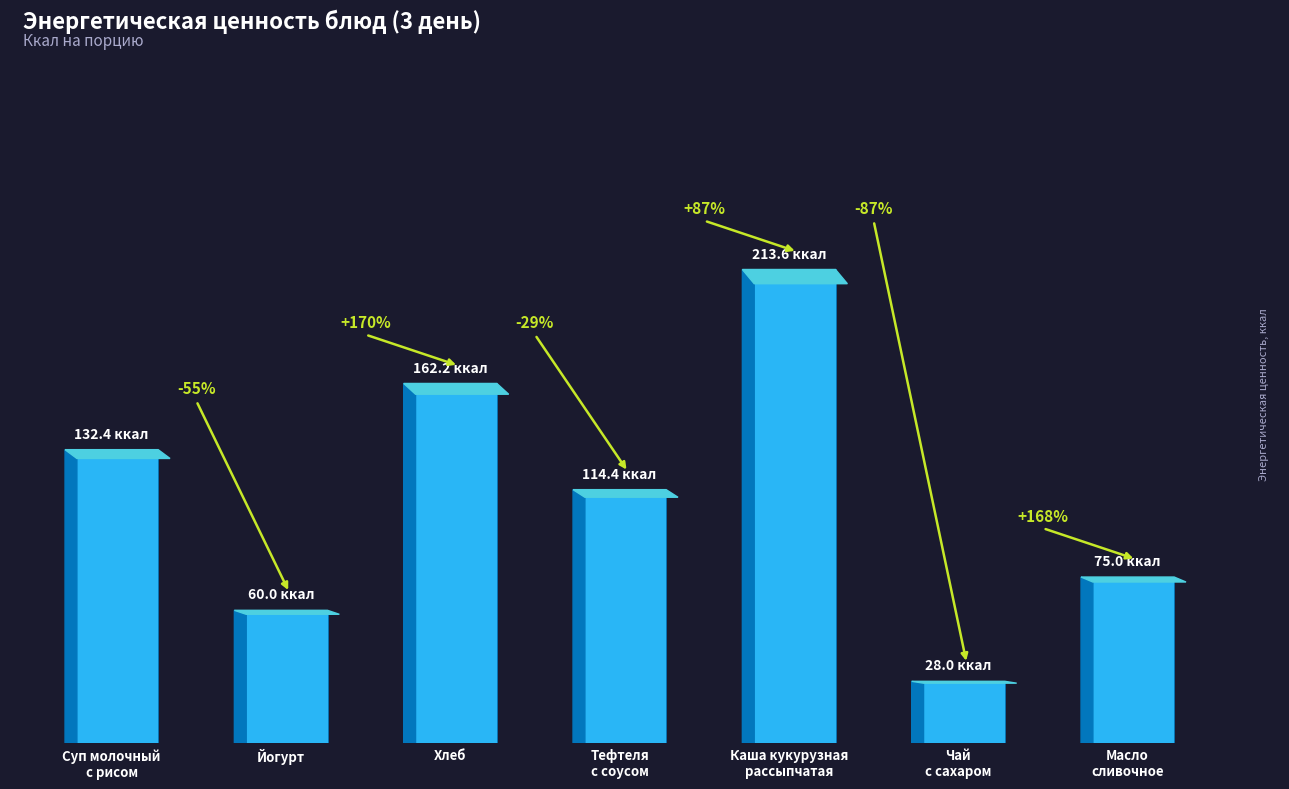

Reading left to right, list all the values displayed in this chart.

132.4	60.0	162.2	114.4	213.6	28.0	75.0